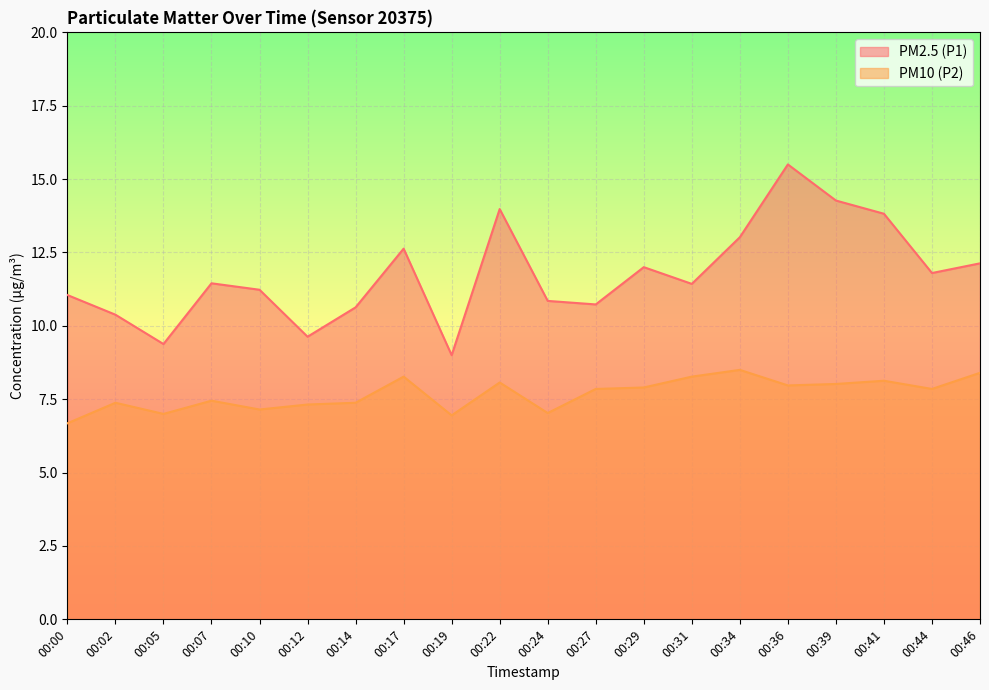

Which series has the largest total across all categories?

PM2.5 (P1)